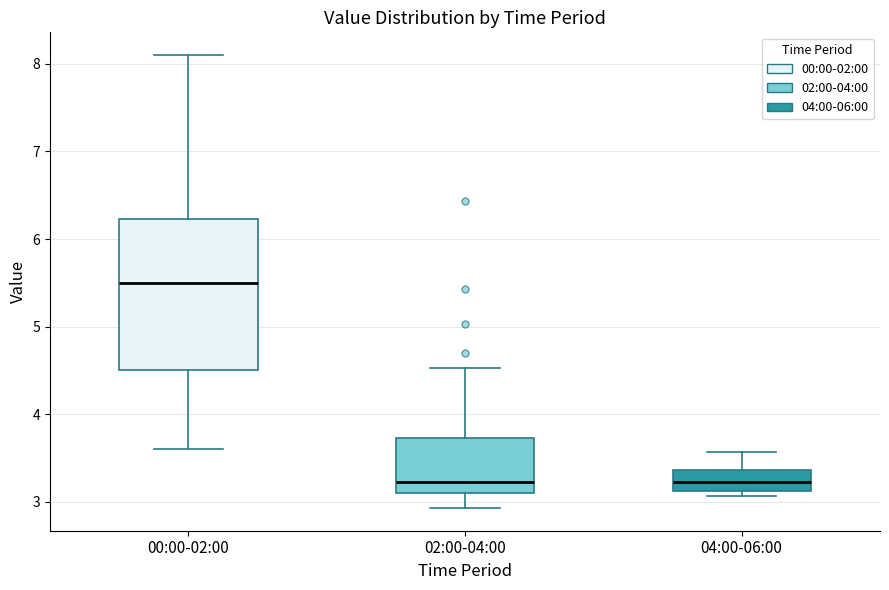

Reading left to right, transcribe this box plot: for each box, give where its median line is, the range the box spans, and where its two whiskers end, as read against the y-axis. The values are not printed on the chart, so give them approximately, as read against the axis.

00:00-02:00: median 5.5, box 4.5 to 6.2, whiskers 3.6 to 8.1
02:00-04:00: median 3.2, box 3.1 to 3.7, whiskers 2.9 to 4.5
04:00-06:00: median 3.2, box 3.1 to 3.4, whiskers 3.1 (just below the box's lower edge) to 3.6